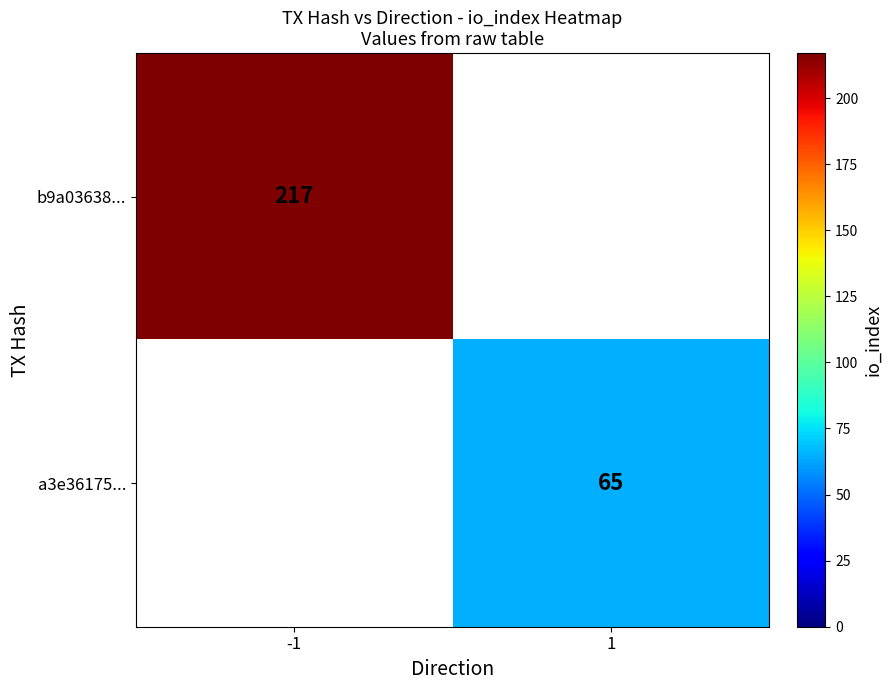

True or false: a3e36175... has a value of 65 at 1.

True